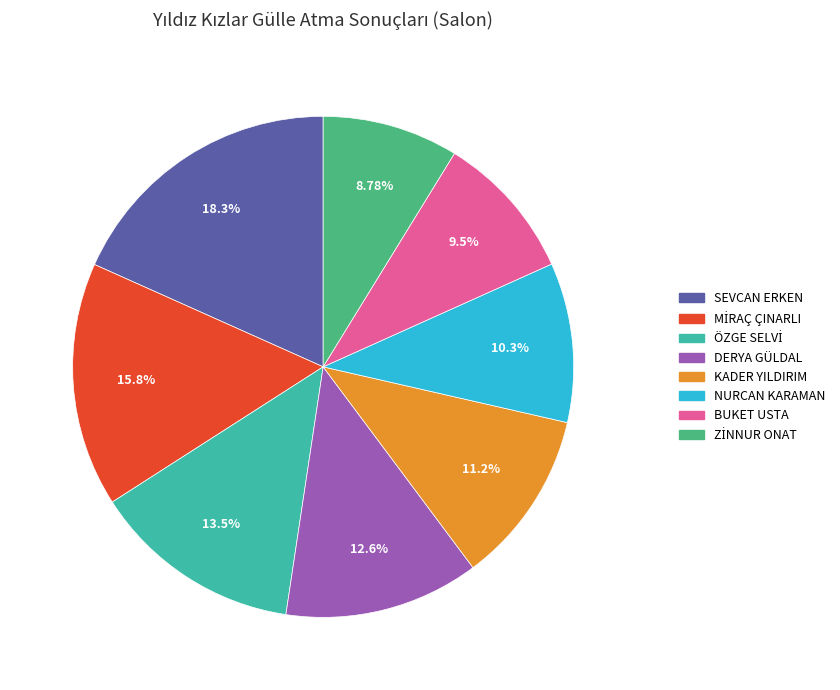

Which slice is the largest?

SEVCAN ERKEN